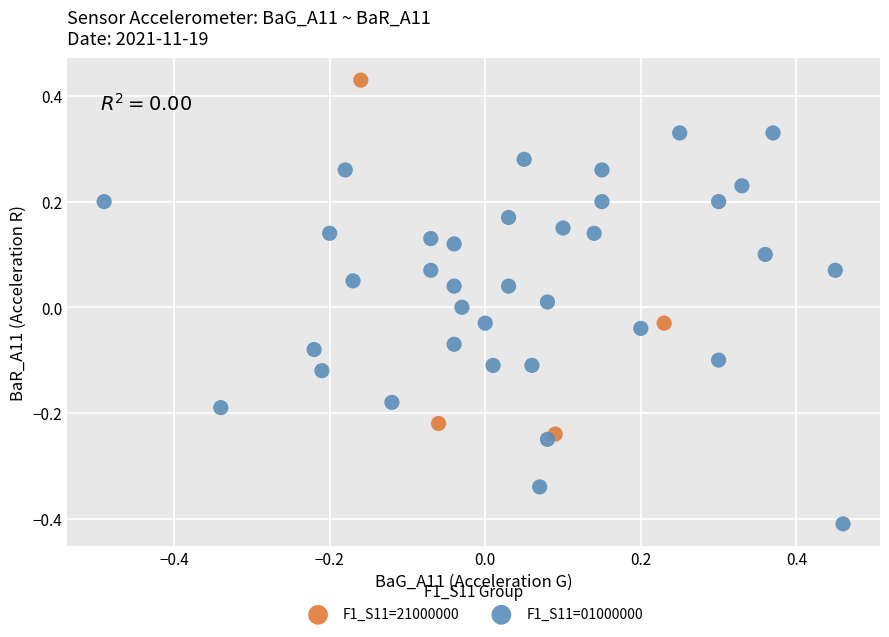

Which series reaches the minimum Y coordinate?

F1_S11=01000000